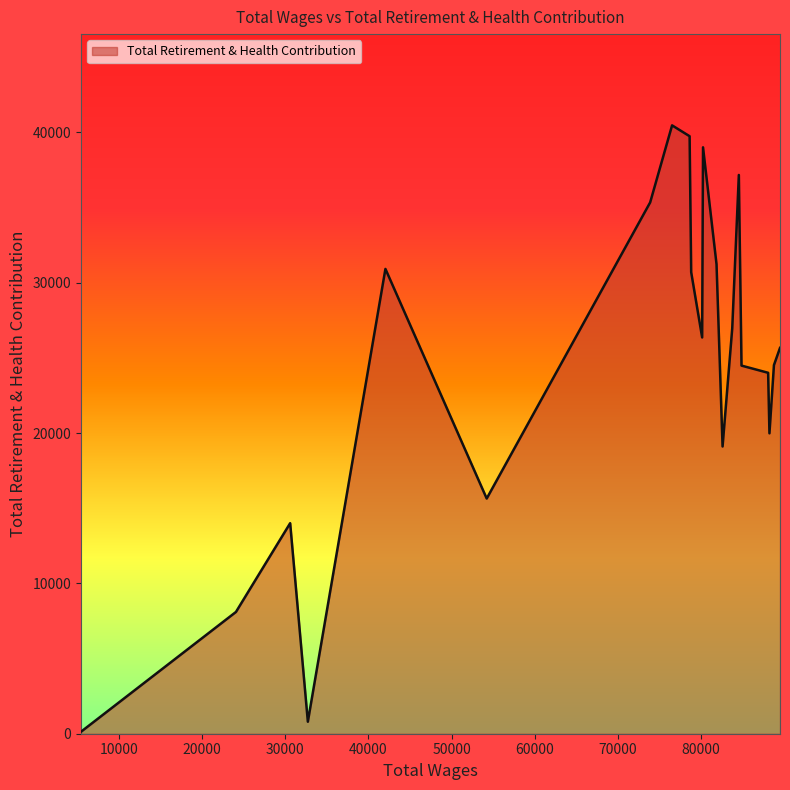

What is the greatest value displayed?

40461